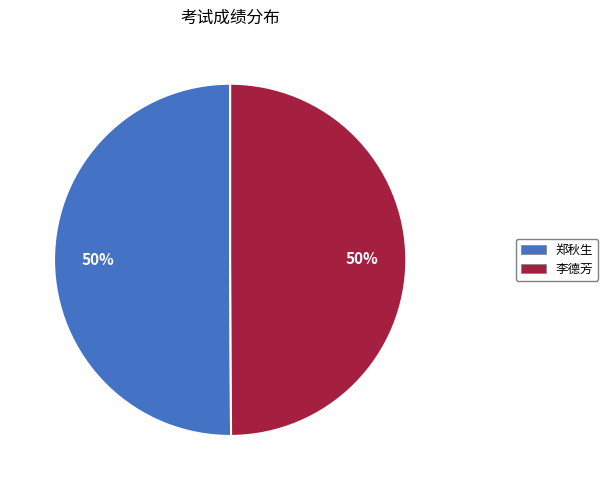

Approximately how many times larger is the value at 李德芳 compared to 郑秋生?

1.0